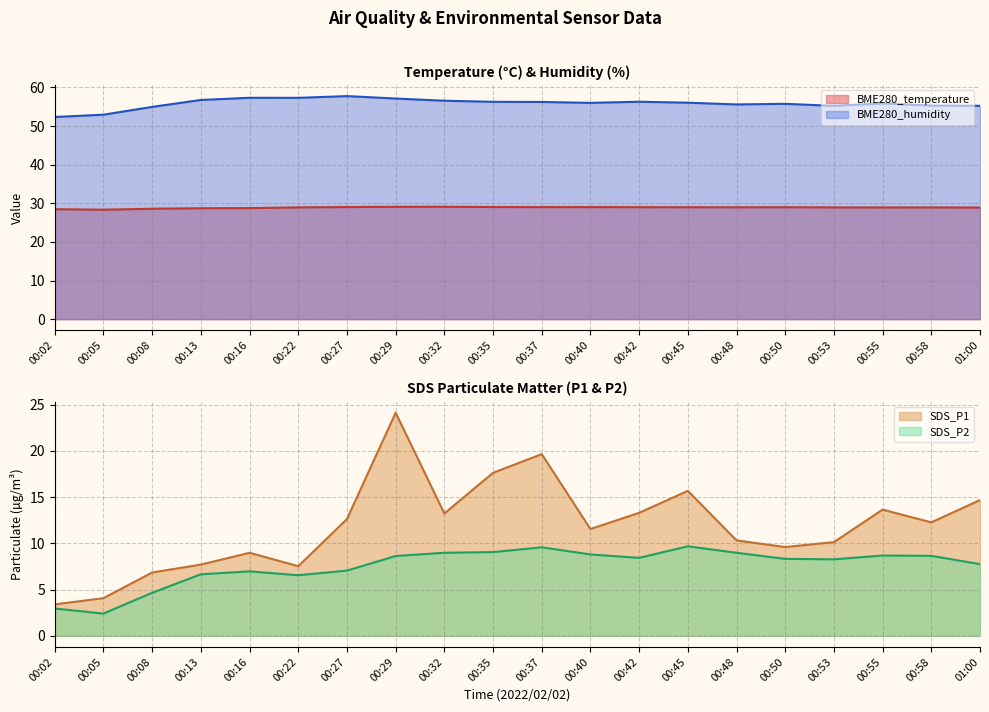

Rank the series by their maximum value, from lowest to highest.

SDS_P2, SDS_P1, BME280_temperature, BME280_humidity